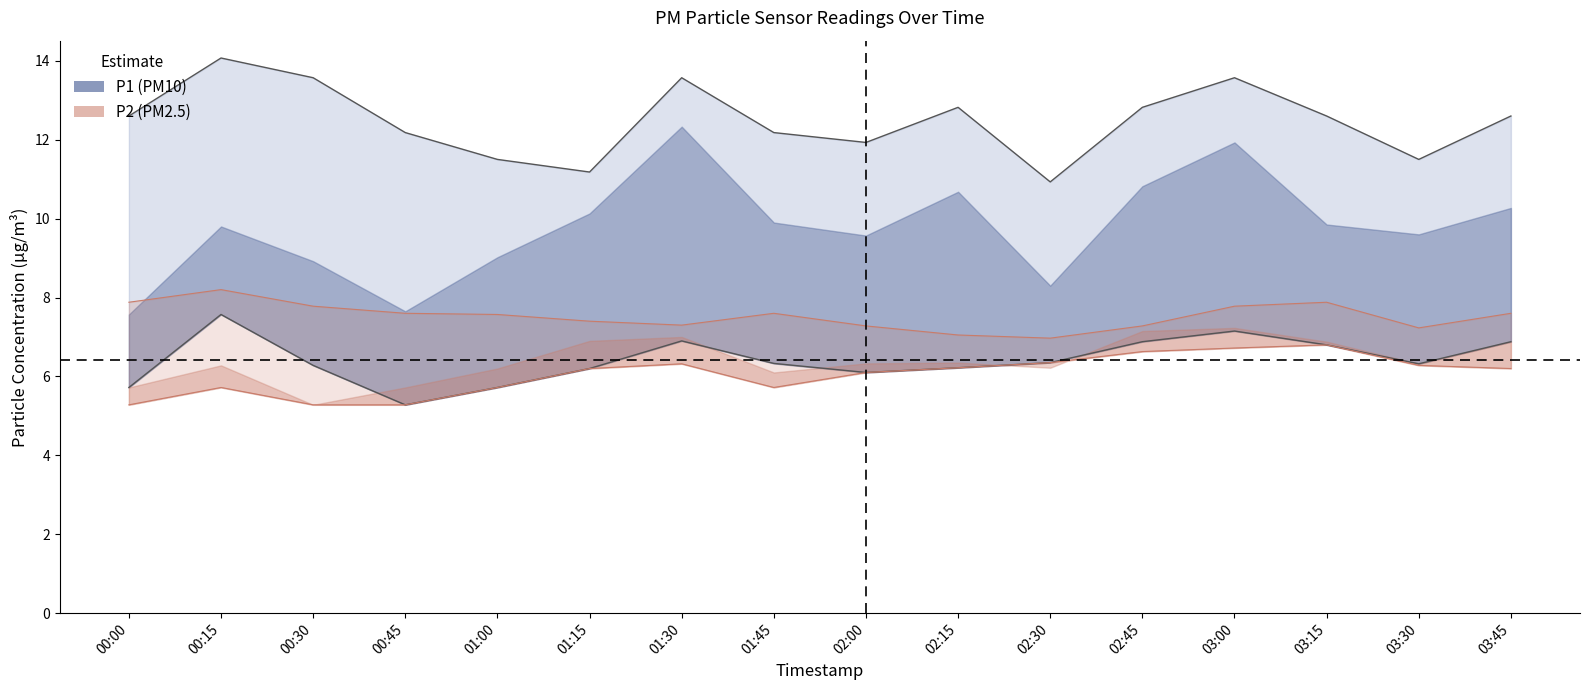

True or false: P2 lower bound and P1 upper bound cross at least once.

False